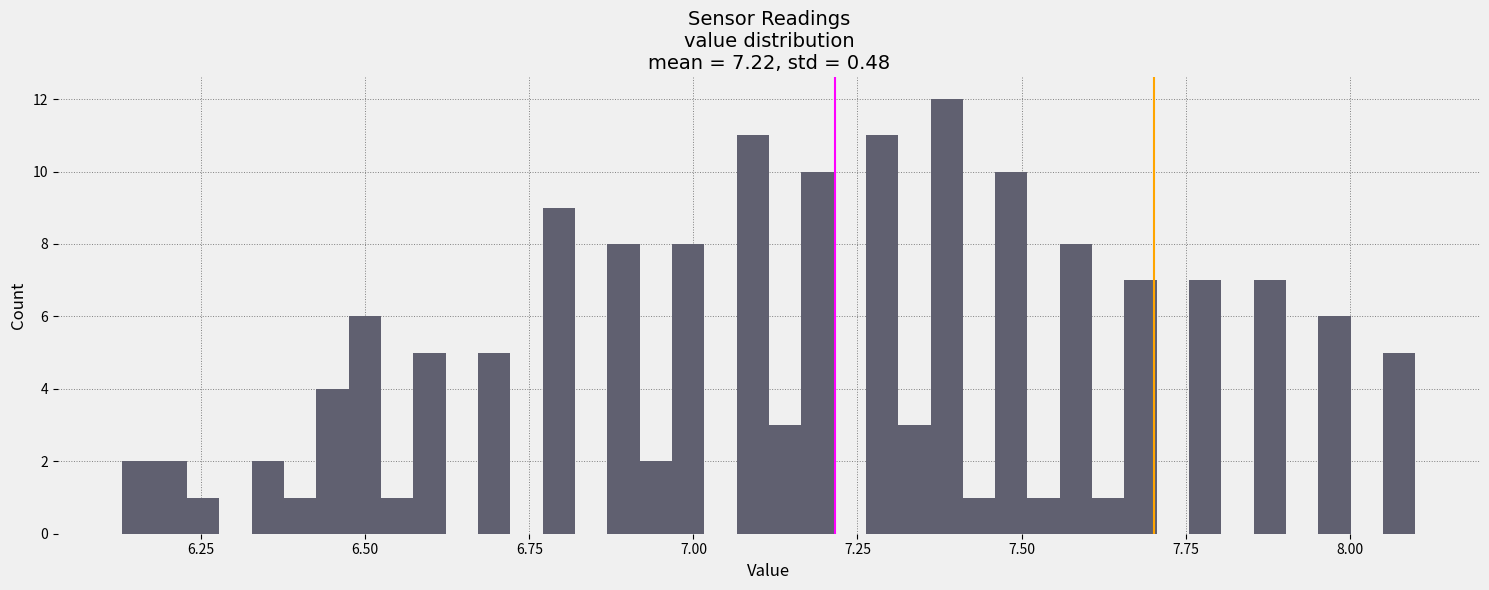

Read against the x-axis, roughly where is the centre of the tallest bar?

7.40